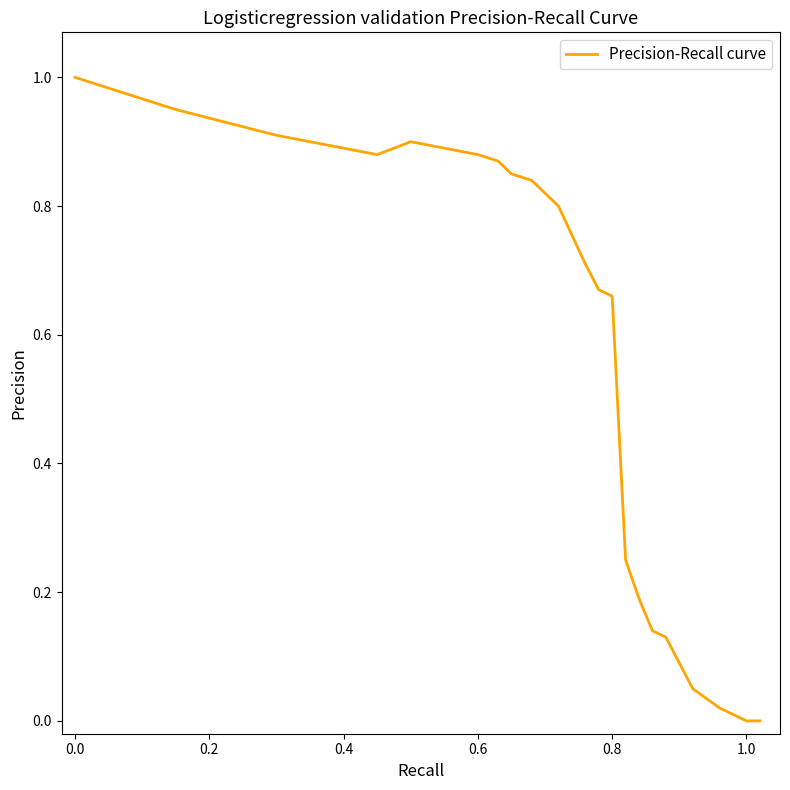

What is the greatest value displayed?

1.0